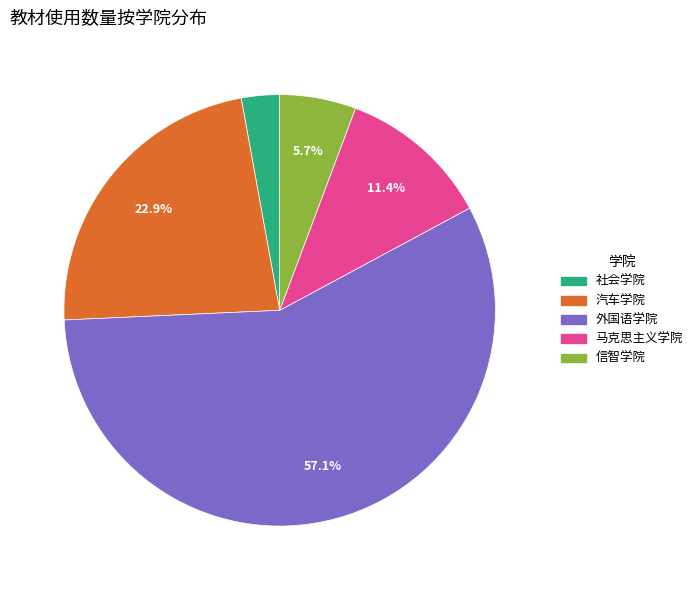

To the nearest percent, what is the difference between the 汽车学院 and 社会学院 slice percentages?

20%